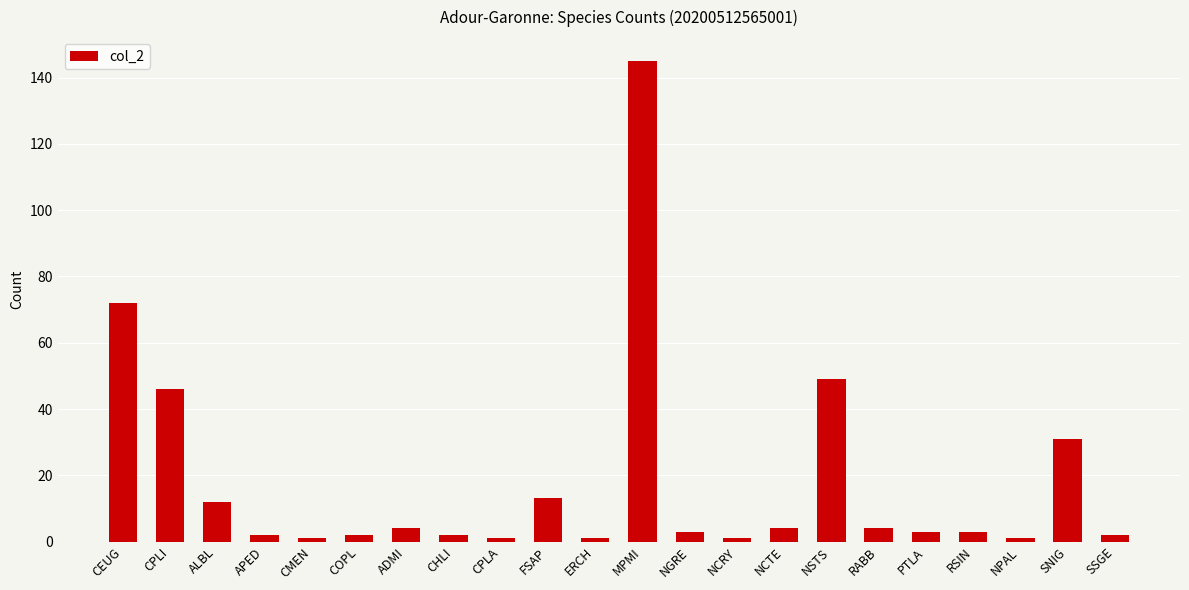

What is the difference between the second highest and minimum values?

71